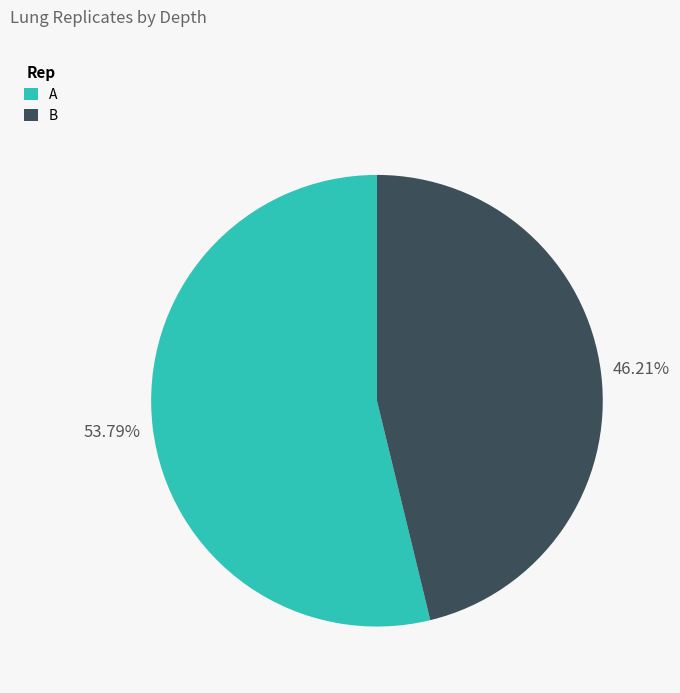

What is the total percentage of B and A?

100.0%